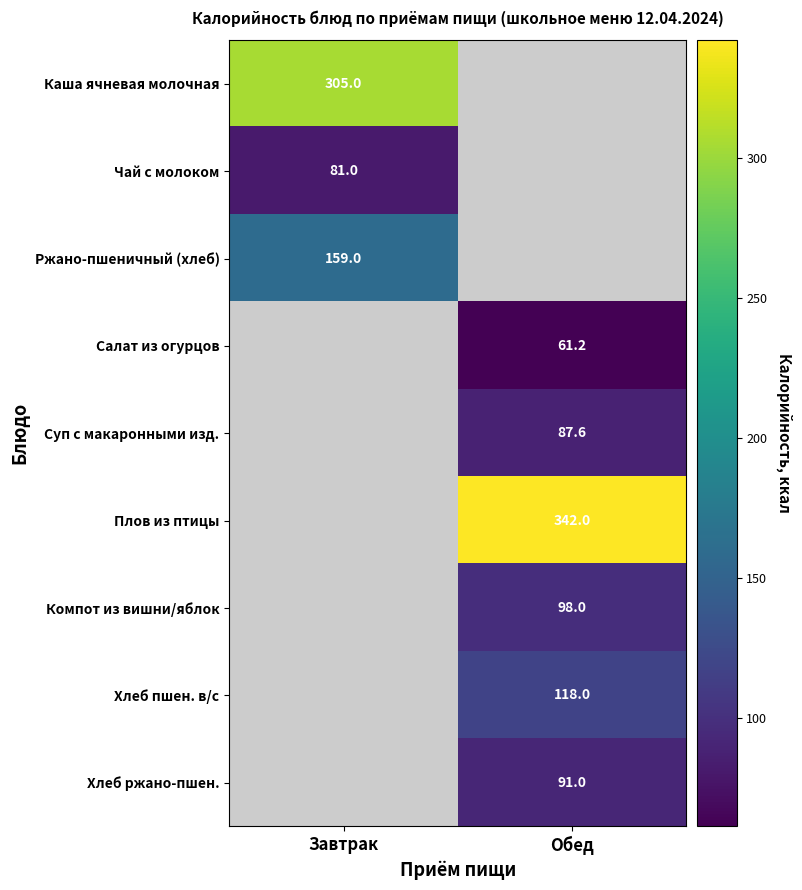

How many data points in Ржано-пшеничный (хлеб) are less than 159?

1